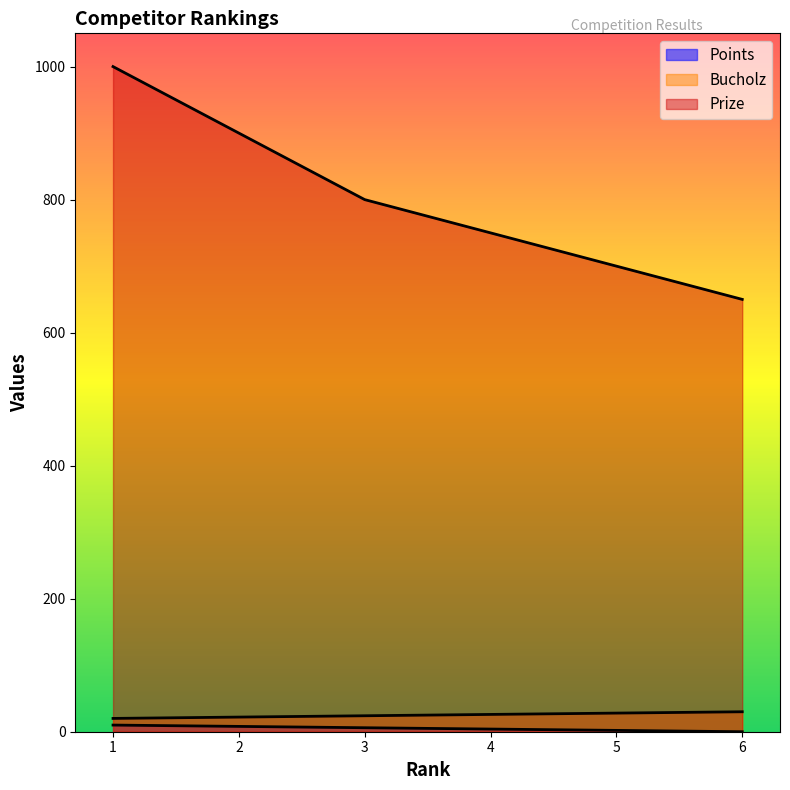

Count the Points values in the range 2 to 8.

4